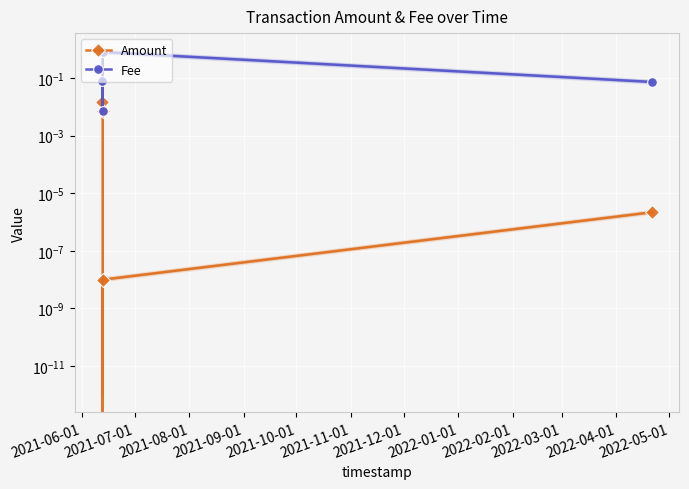

The Fee series shows 0.1 at 2021-06-01. True or false?

False